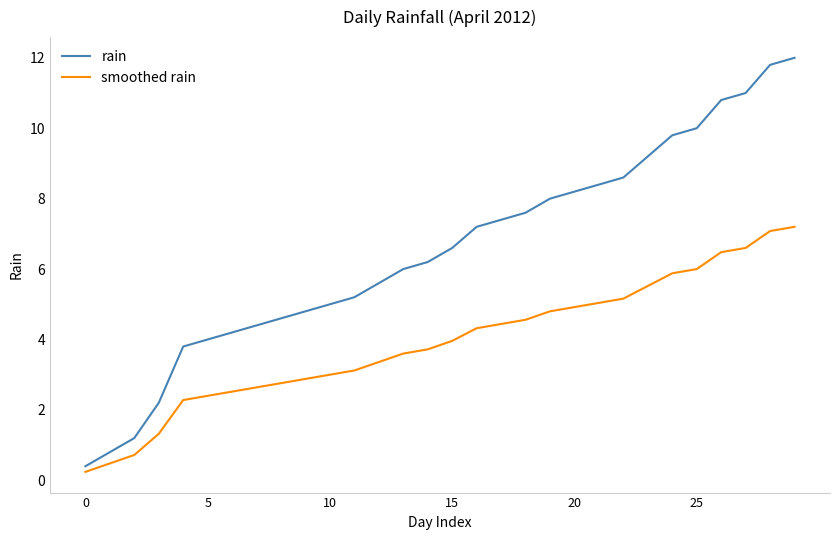

What is the sum of all rain values?

195.0